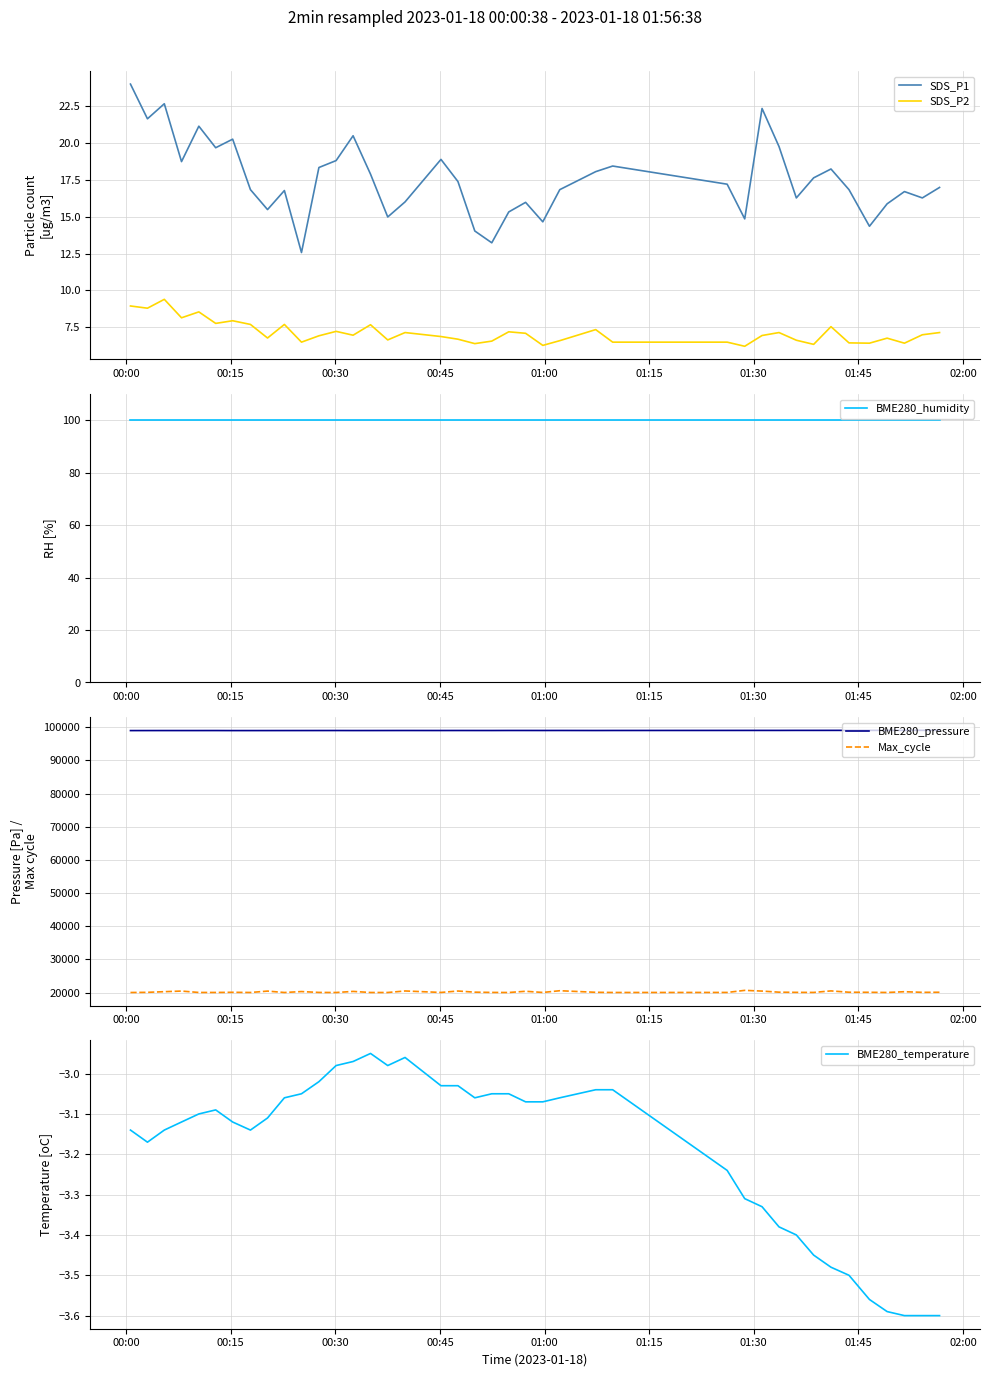

True or false: BME280_pressure and Max_cycle cross at least once.

False